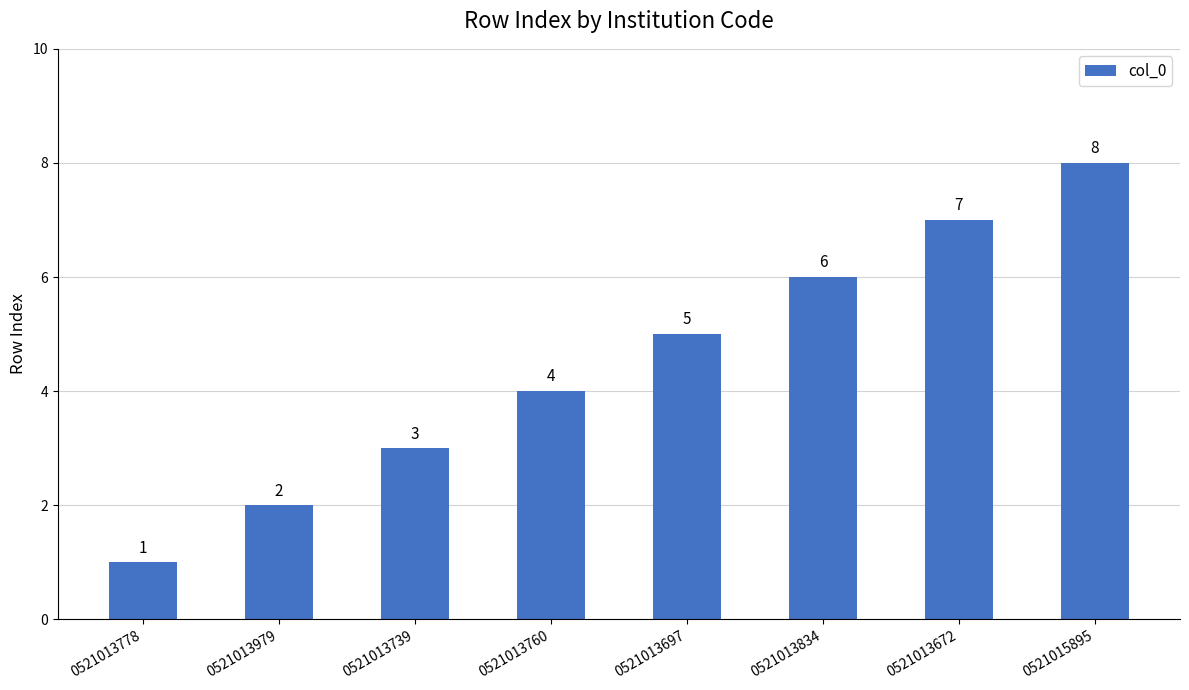

Which label corresponds to the largest value in the chart?

0521015895